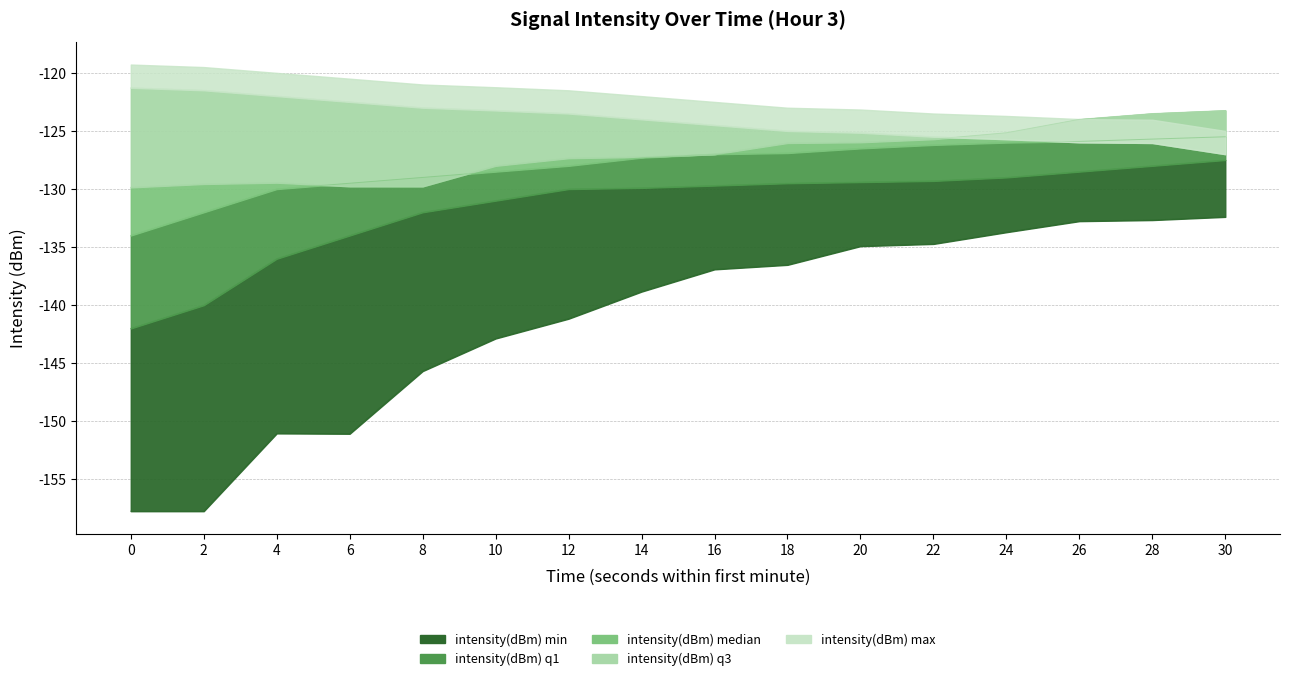

Is the value of intensity(dBm) min at 28 greater than the value of intensity(dBm) q3 at 0?

No